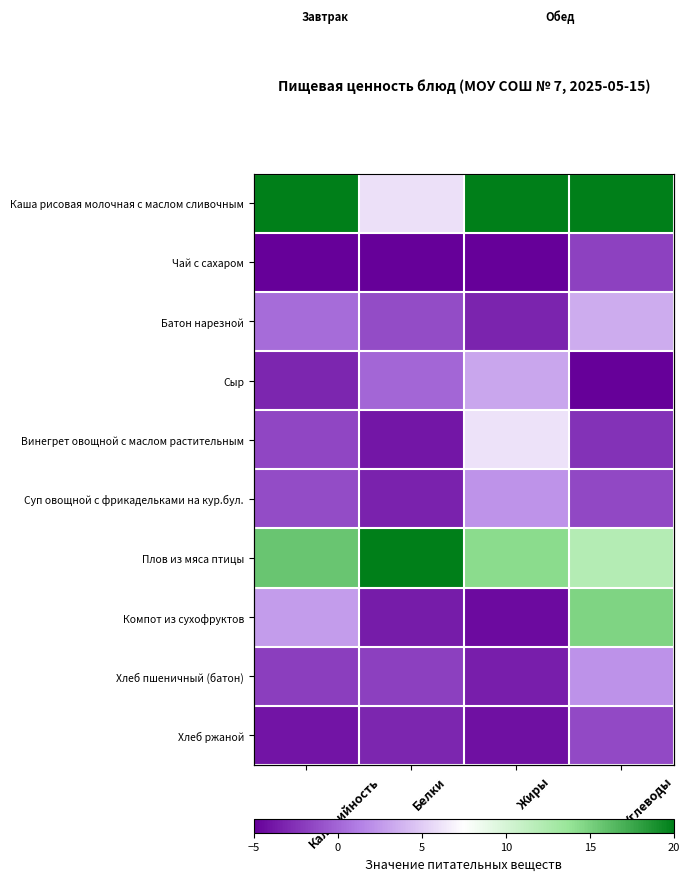

What is the maximum value shown in the chart?

20.0